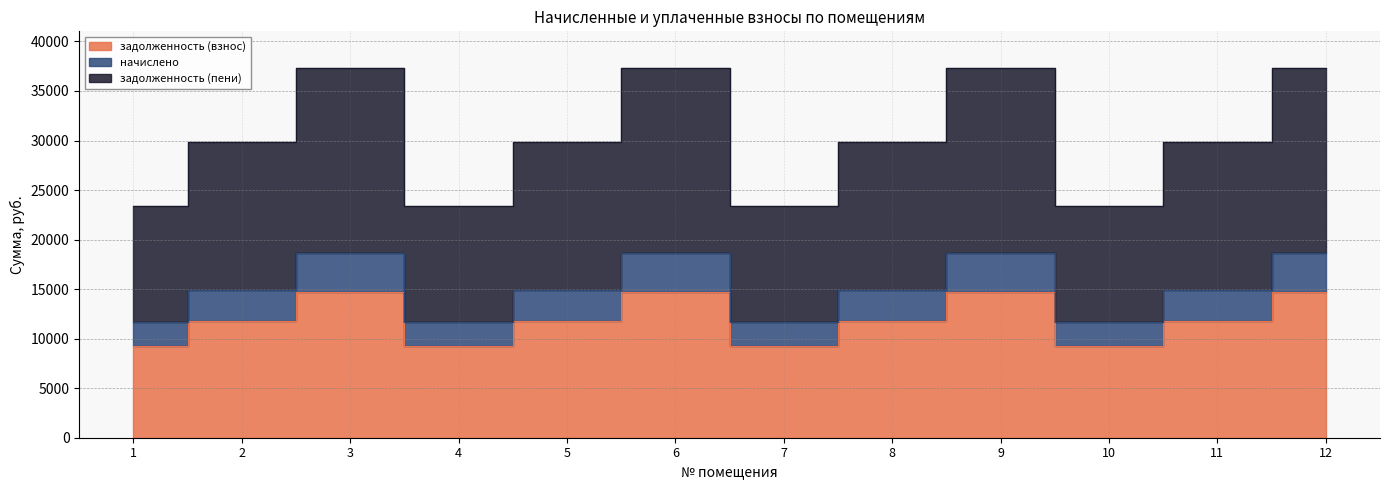

Which series has the largest range (max minus min)?

задолженность (пени)